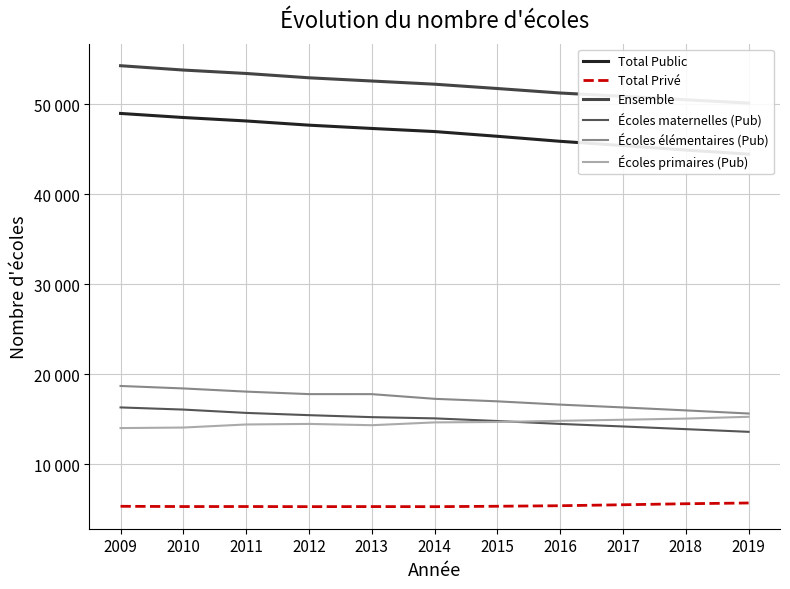

At which label is Ensemble closest to 52204?

2014